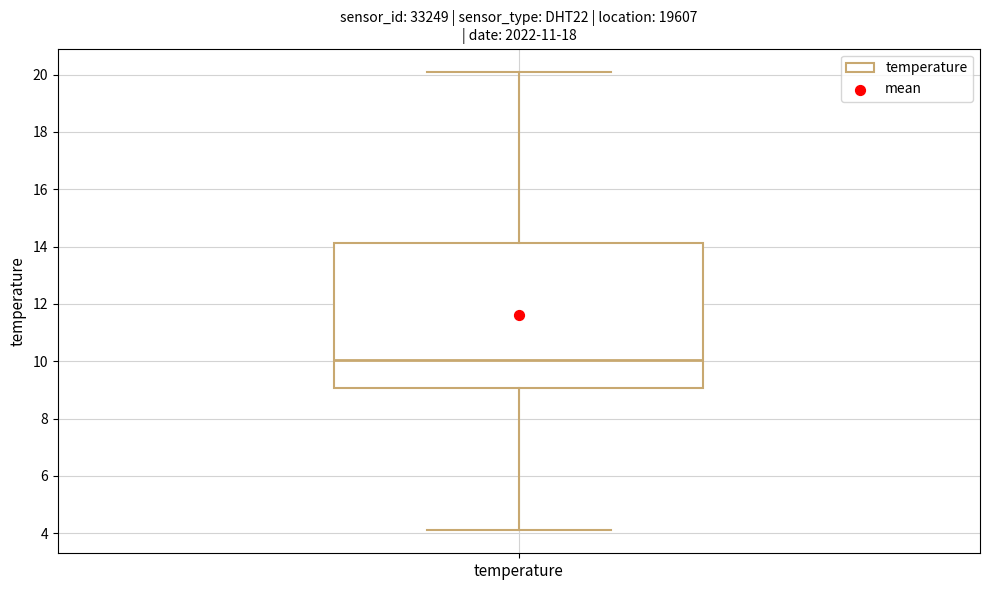

Where is the upper edge of the box for temperature on the y-axis? The values are not printed on the chart, so give them approximately, as read against the axis.

14.2